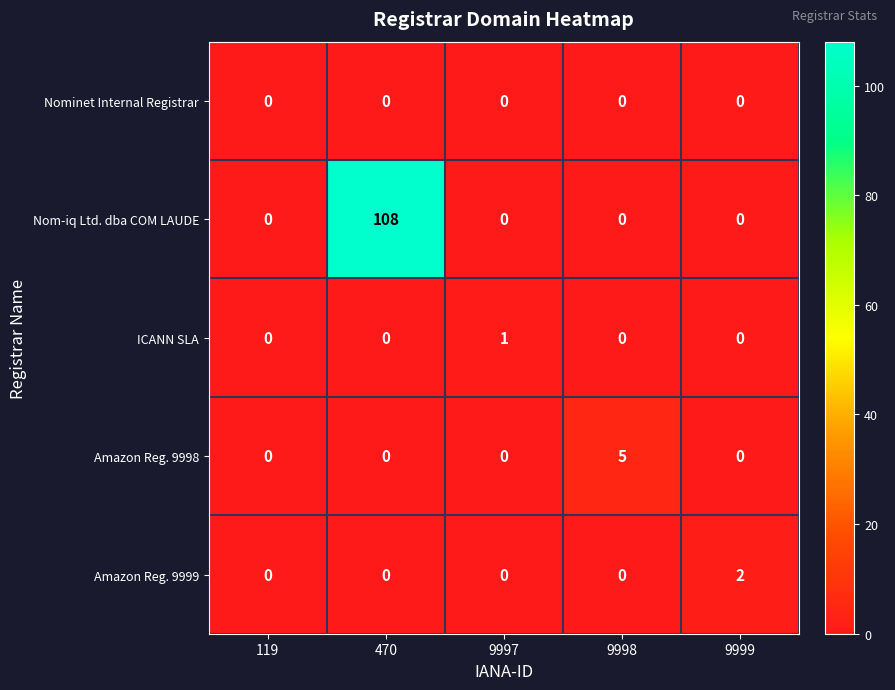

List the series in order of their peak value, highest first.

Nom-iq Ltd. dba COM LAUDE, Amazon Reg. 9998, Amazon Reg. 9999, ICANN SLA, Nominet Internal Registrar